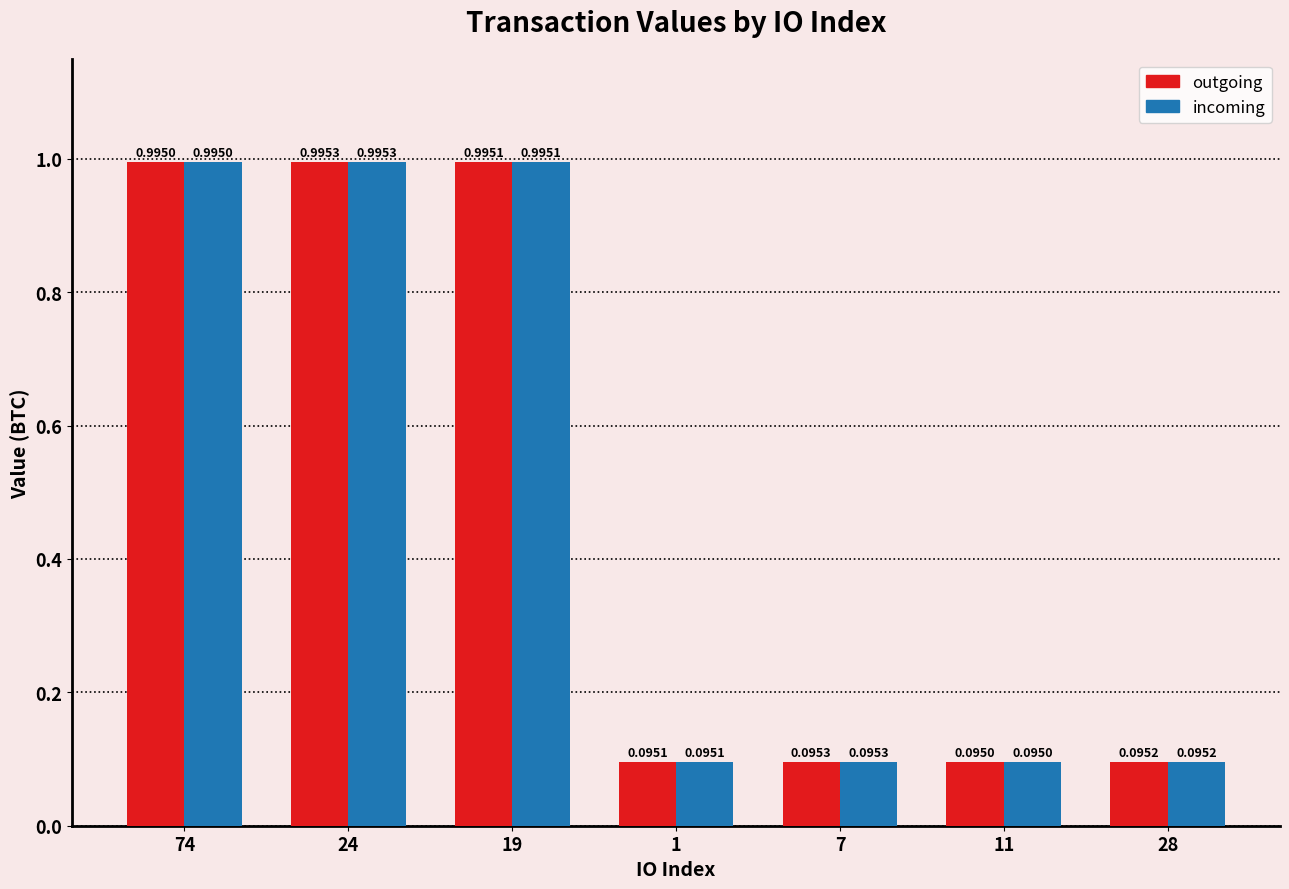

Is it true that incoming equals 1.0 at 24?

True